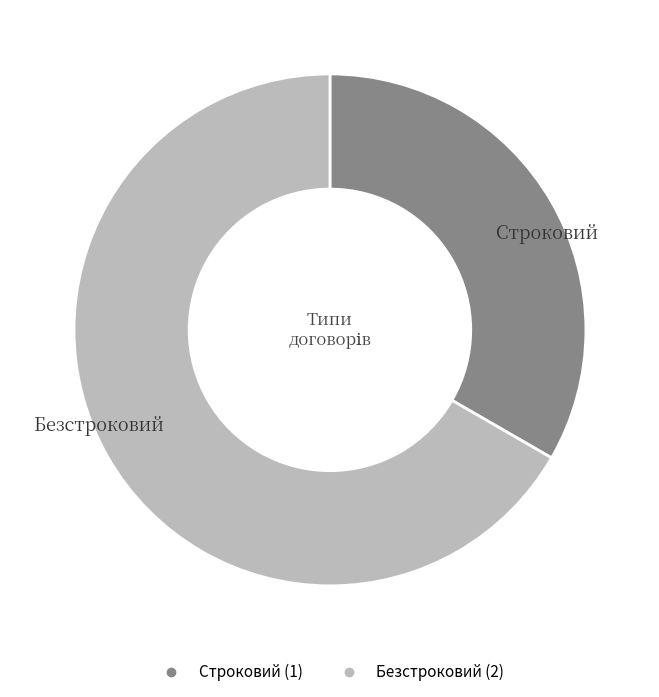

Which slice is the smallest?

Строковий